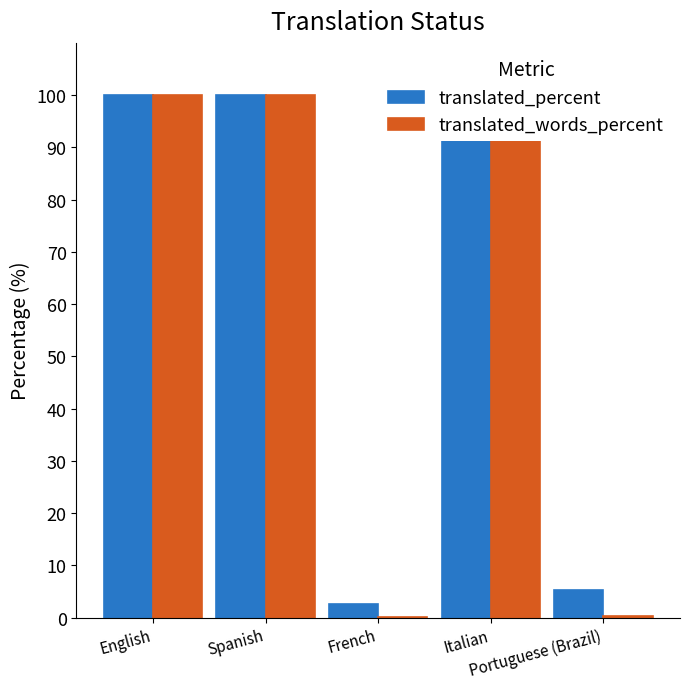

What is the sum of the translated_percent values at Portuguese (Brazil) and Spanish?

105.2